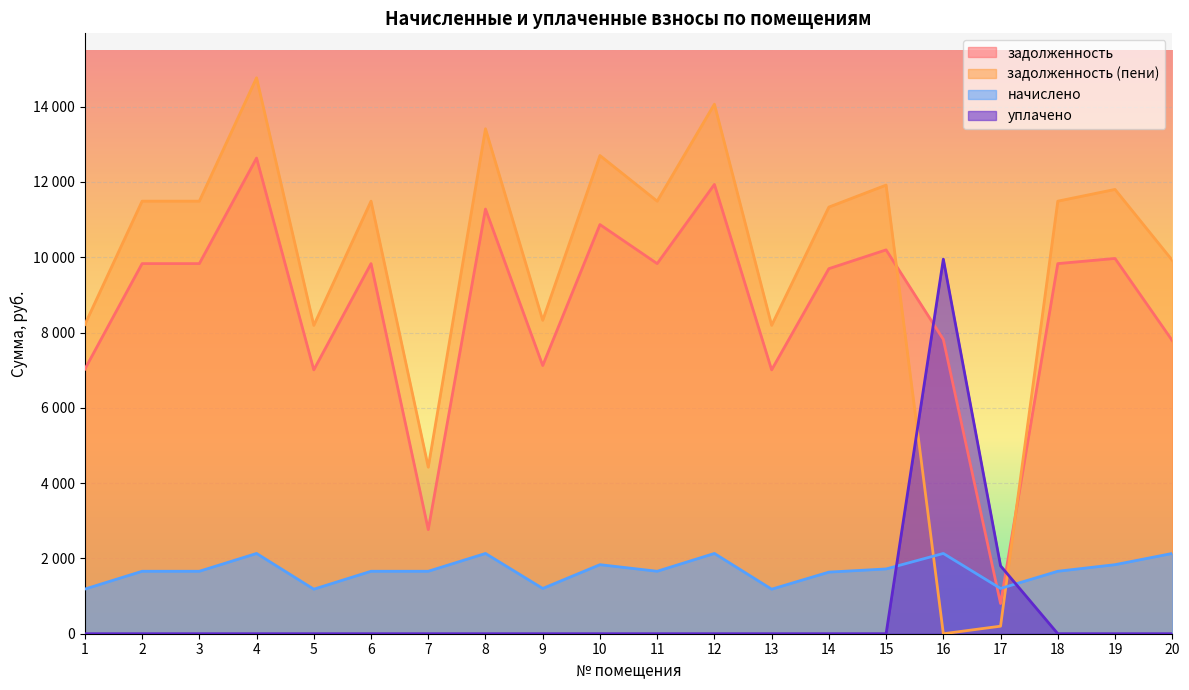

How many data points in задолженность (пени) are above 11489?

11